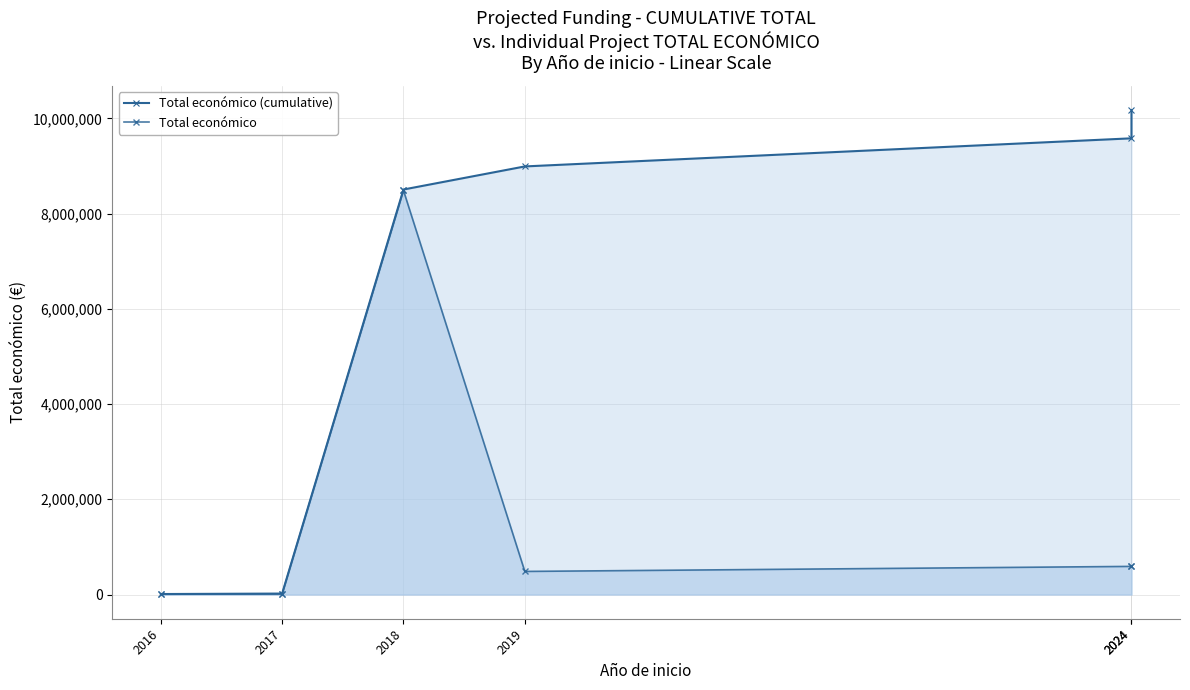

The Total económico (cumulative) series shows 19900 at 2017. True or false?

True